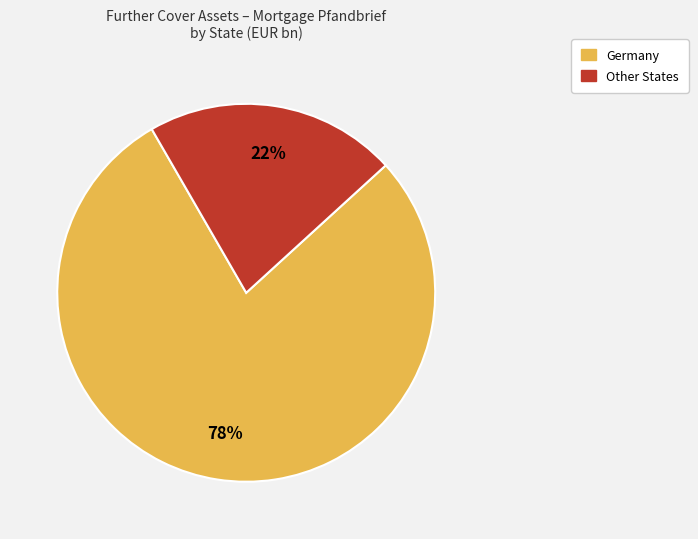

Do Other States and Germany together represent more than half of the pie?

Yes